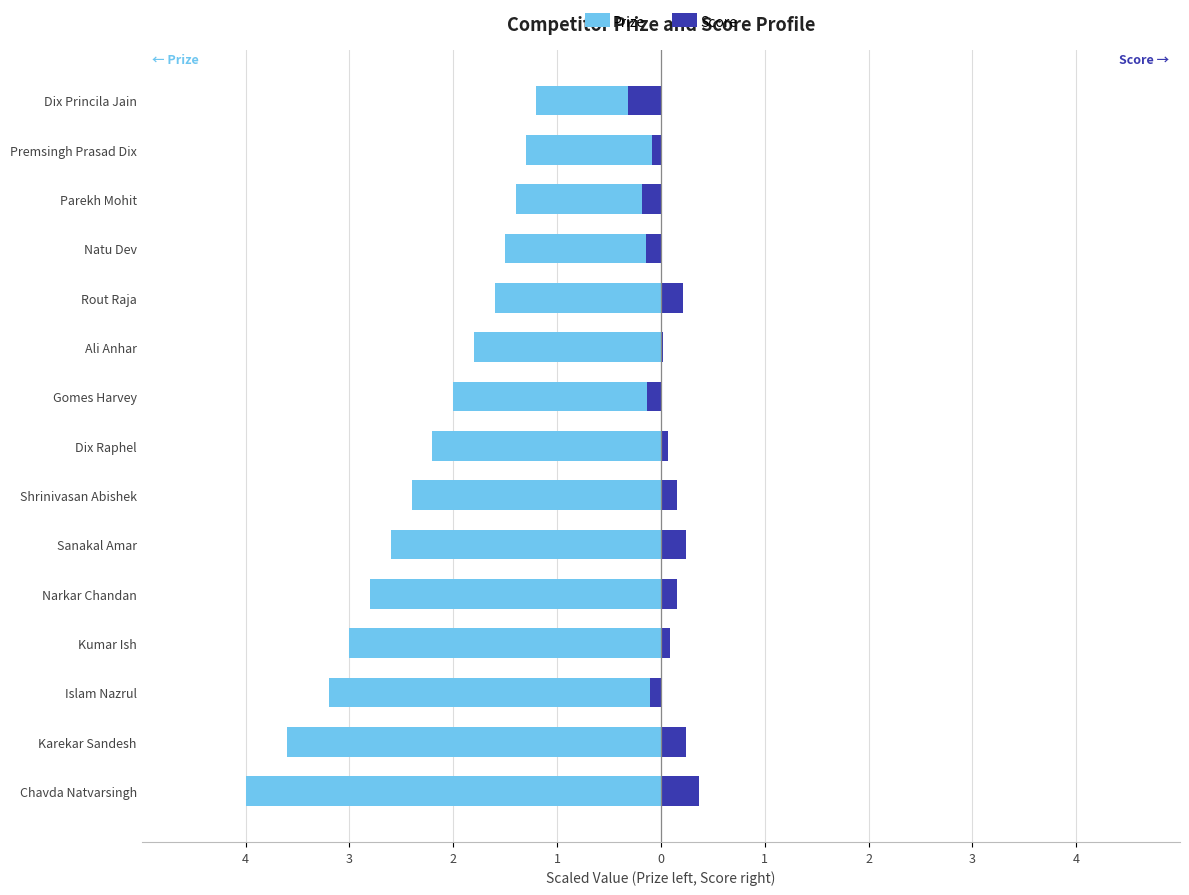

Which series has the widest spread of values?

Prize